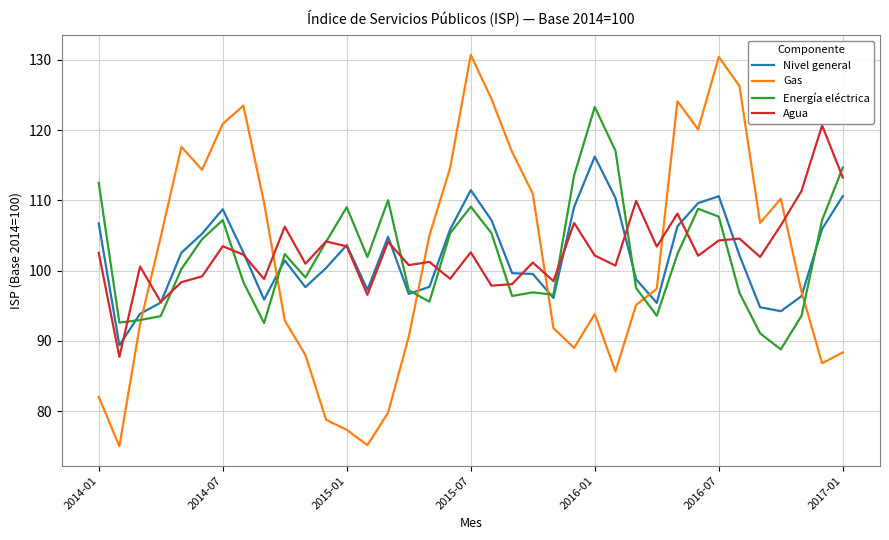

Rank the series by their maximum value, from lowest to highest.

Nivel general, Agua, Energía eléctrica, Gas